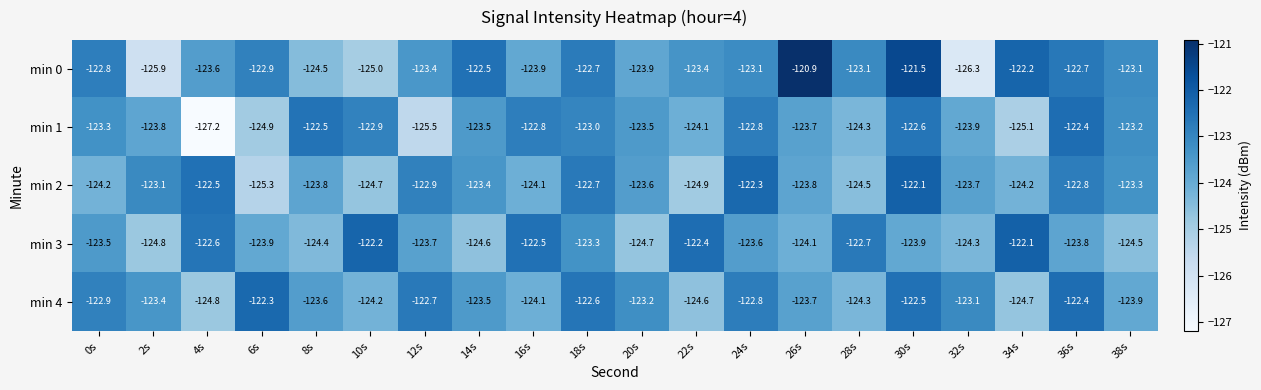

Is the value of min 4 at 2s greater than the value of min 2 at 30s?

No